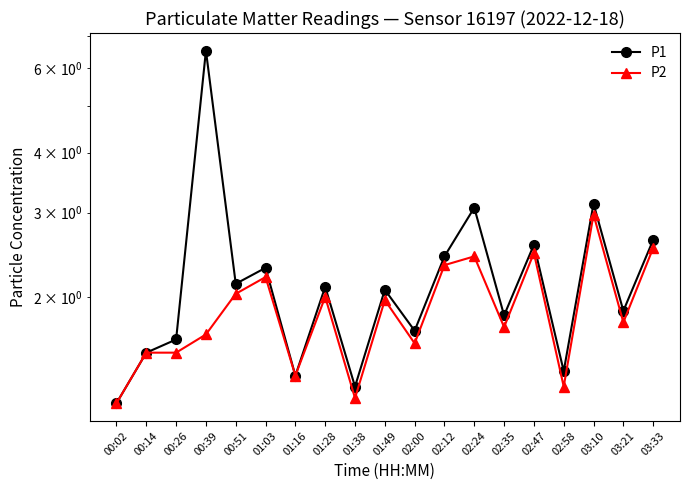

What position from the left is 00:39?

4